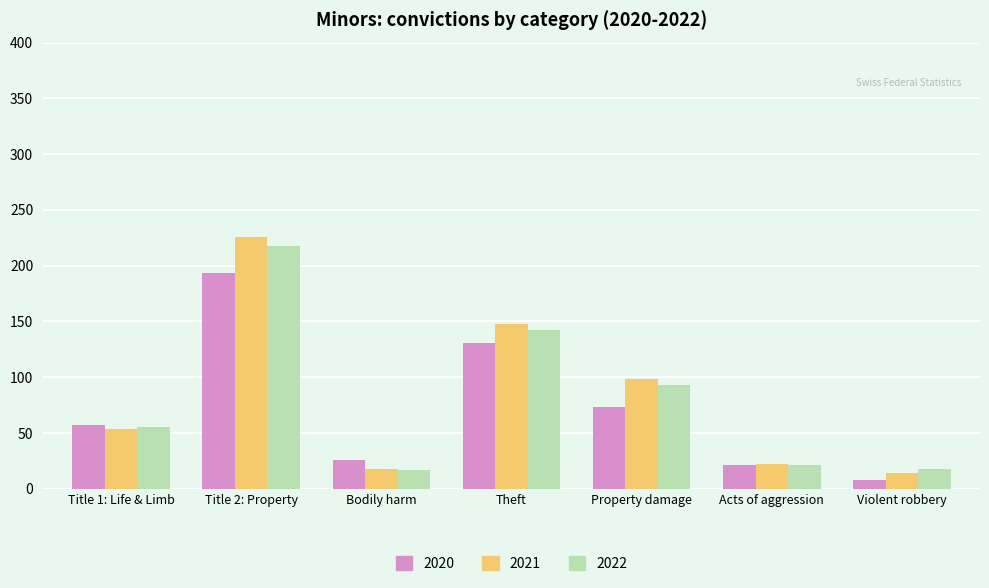

How many bars are there in total?

21